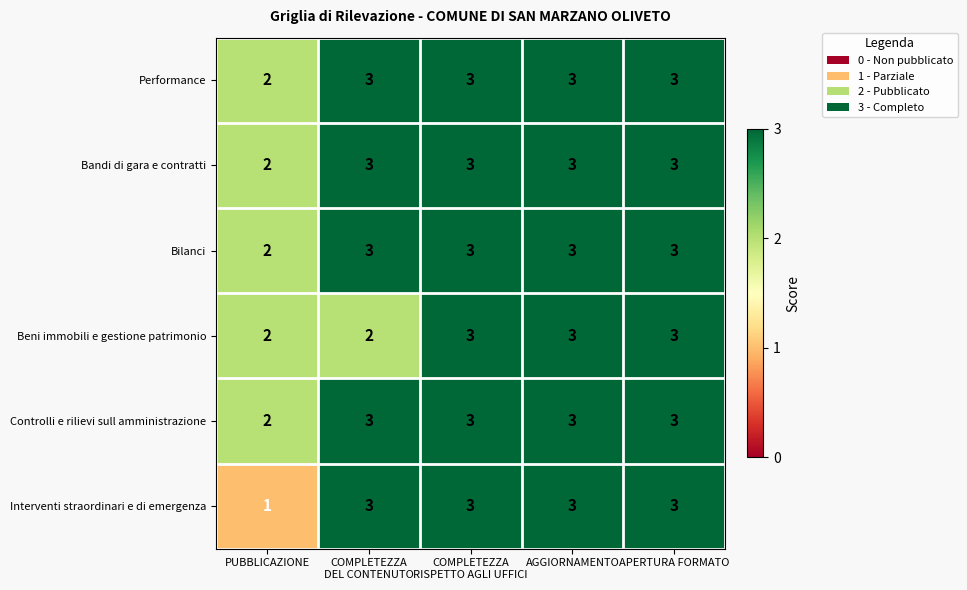

Reading left to right, list all the values displayed in this chart.

Performance: 2	3	3	3	3
Bandi di gara e contratti: 2	3	3	3	3
Bilanci: 2	3	3	3	3
Beni immobili e gestione patrimonio: 2	2	3	3	3
Controlli e rilievi sull amministrazione: 2	3	3	3	3
Interventi straordinari e di emergenza: 1	3	3	3	3